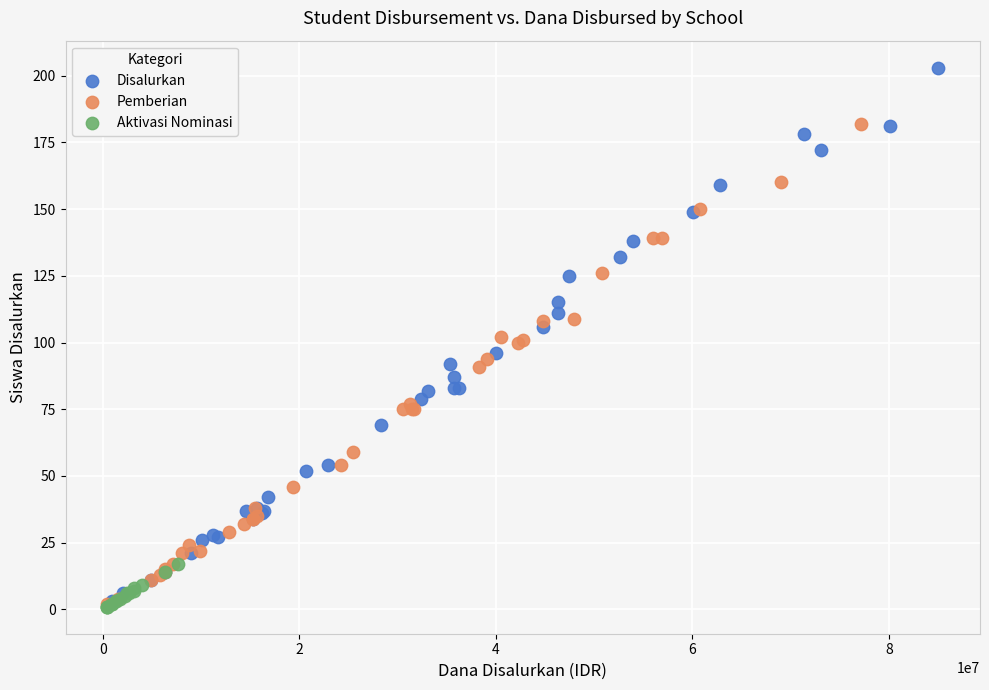

Which series contains the highest Y value?

Disalurkan